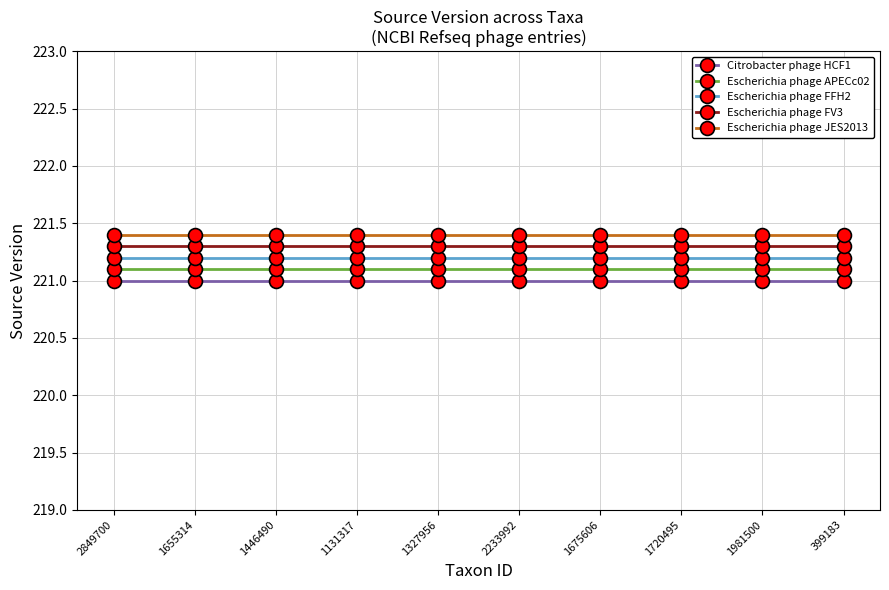

List the series in order of their overall mean, lowest first.

Citrobacter phage HCF1, Escherichia phage APECc02, Escherichia phage FFH2, Escherichia phage FV3, Escherichia phage JES2013